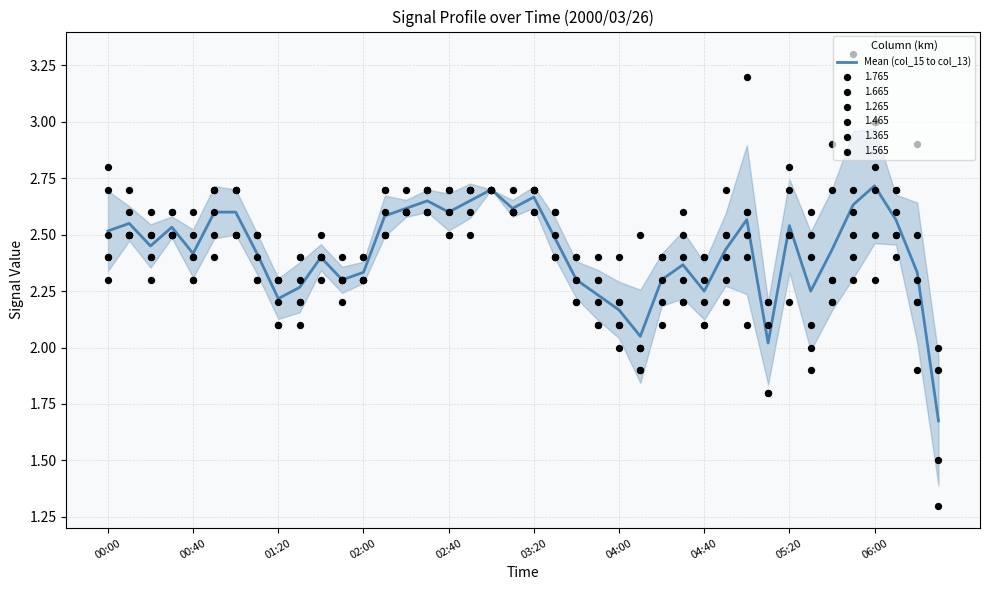

What is the ratio of the value at 20 to the value at 04:40?

1.1